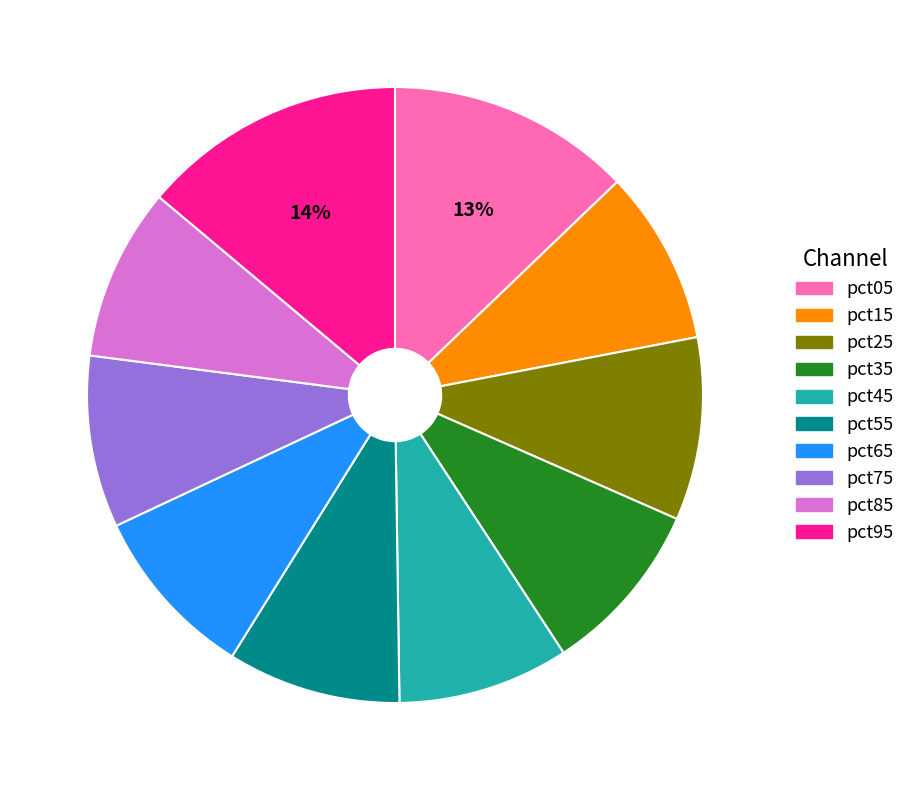

True or false: pct55 accounts for 16% of the total.

False